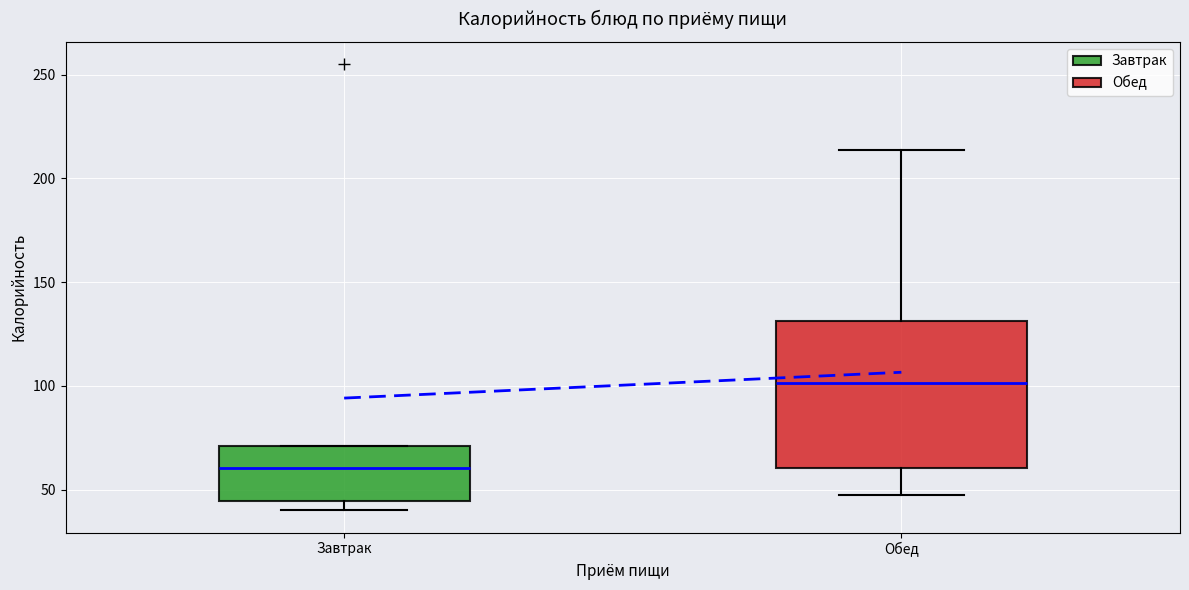

Comparing the boxes themselves (not the whiskers), which one is the tallest?

Обед